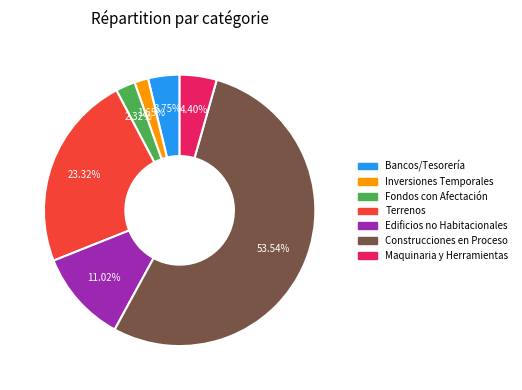

What percentage is the Terrenos slice, to the nearest percent?

23%